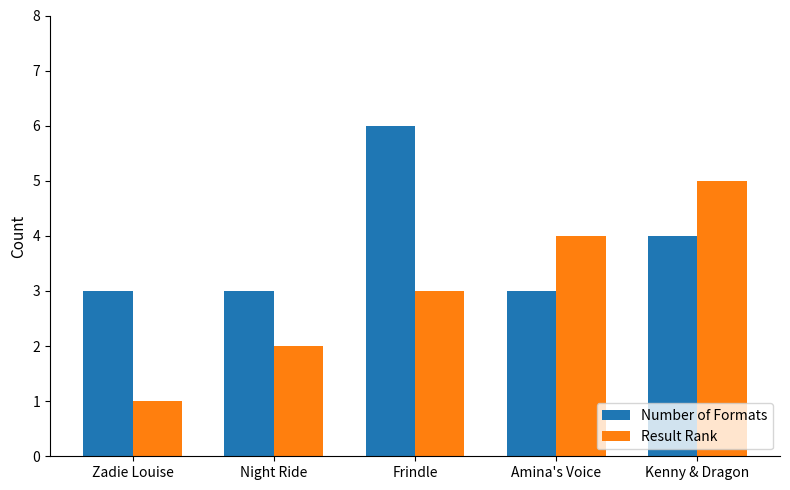

What value does the Result Rank series have at Frindle?

3